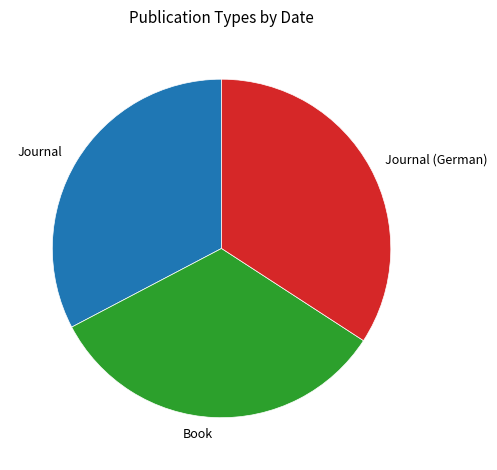

Between Journal and Journal (German), which is larger?

Journal (German)